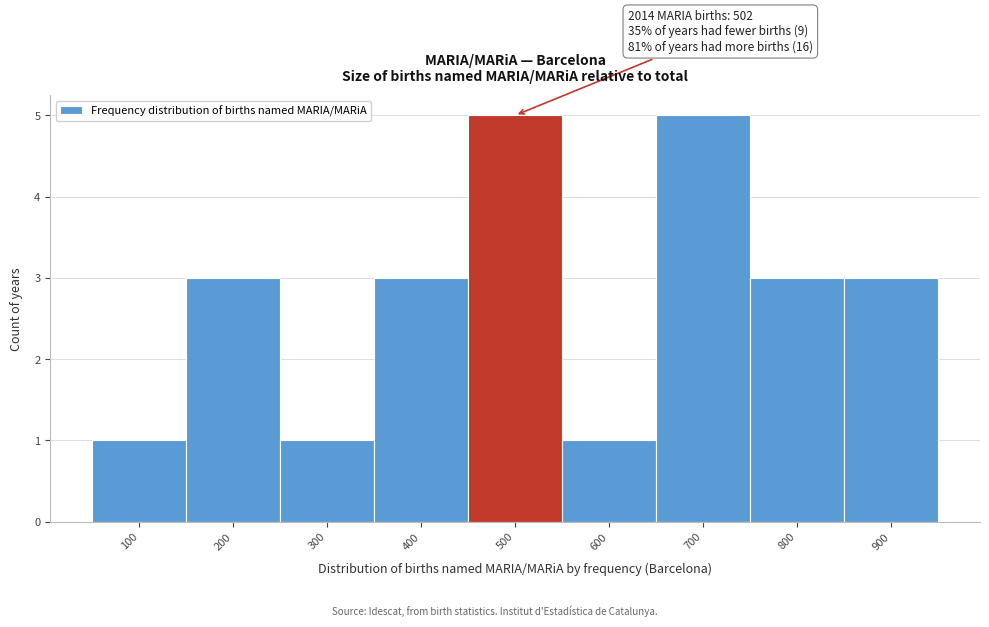

Reading right to left, list all the values displayed in this chart.

900=3	800=3	700=5	600=1	500=5	400=3	300=1	200=3	100=1